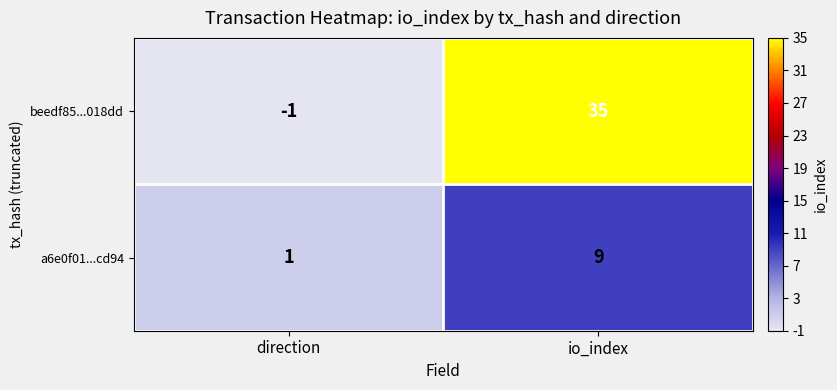

Reading right to left, list all the values displayed in this chart.

beedf85...018dd: io_index=35	direction=-1
a6e0f01...cd94: io_index=9	direction=1